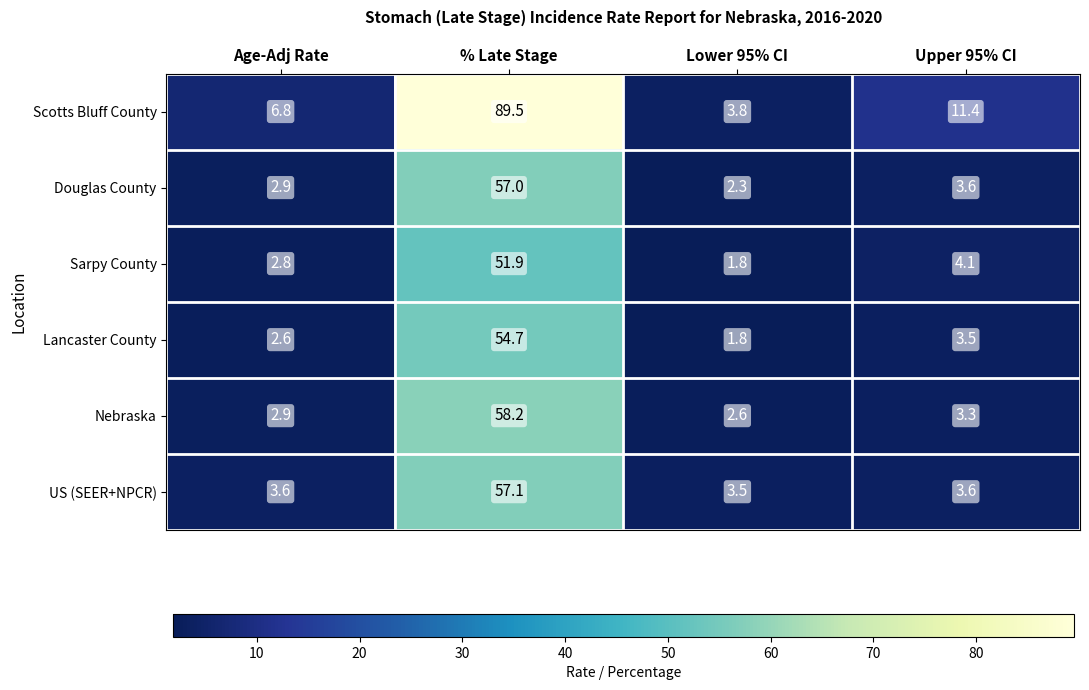

Which category has the lowest value across all series?

Lower 95% CI